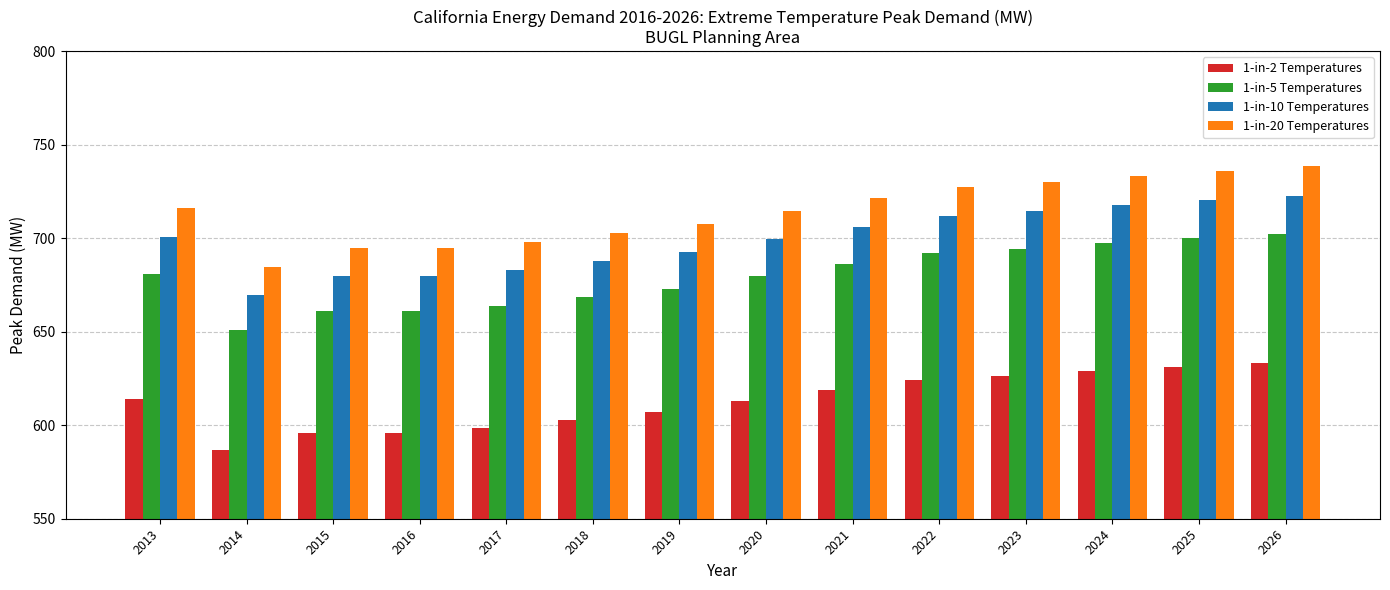

What is the value of the 1-in-5 Temperatures bar at the 8th from the left?

679.8